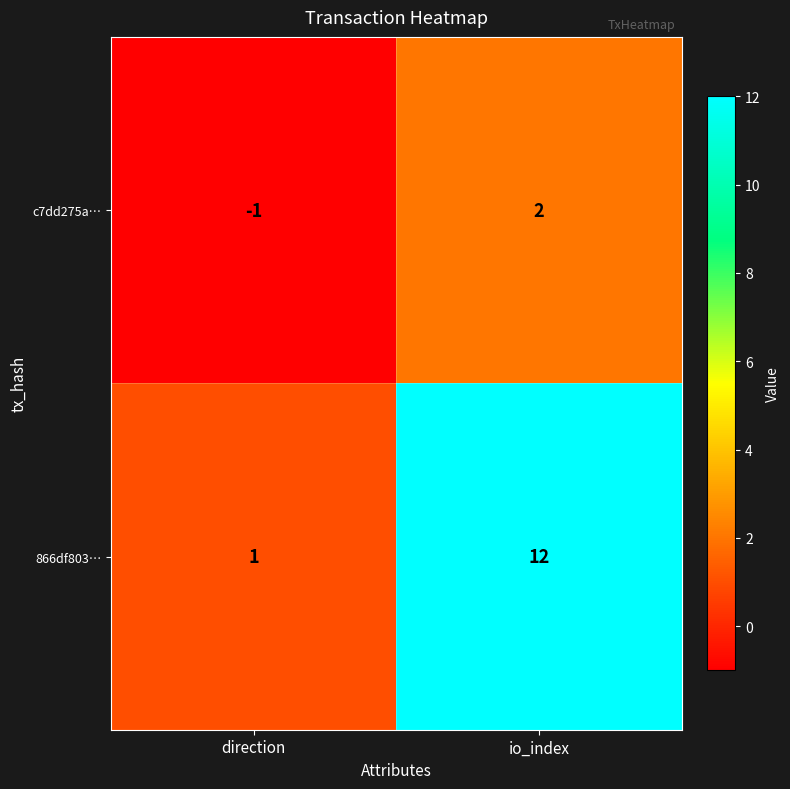

Rank the series at direction from lowest to highest value.

c7dd275a…, 866df803…